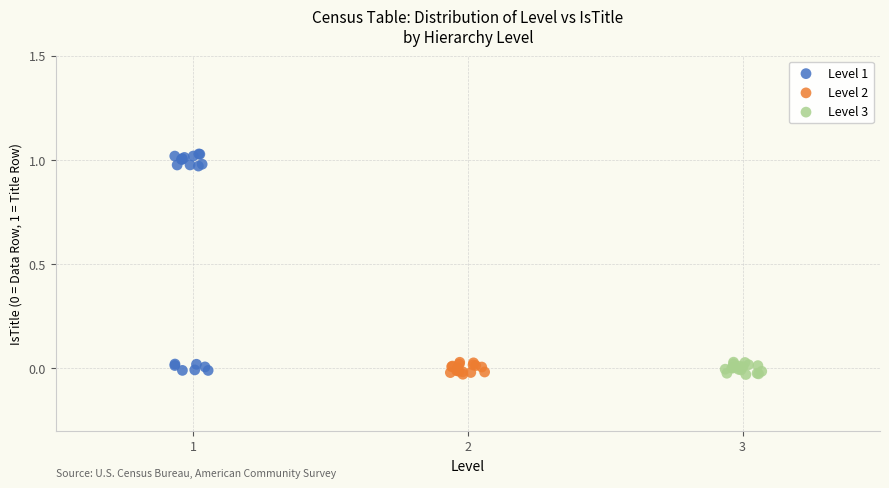

Which series reaches the maximum Y coordinate?

Level 1